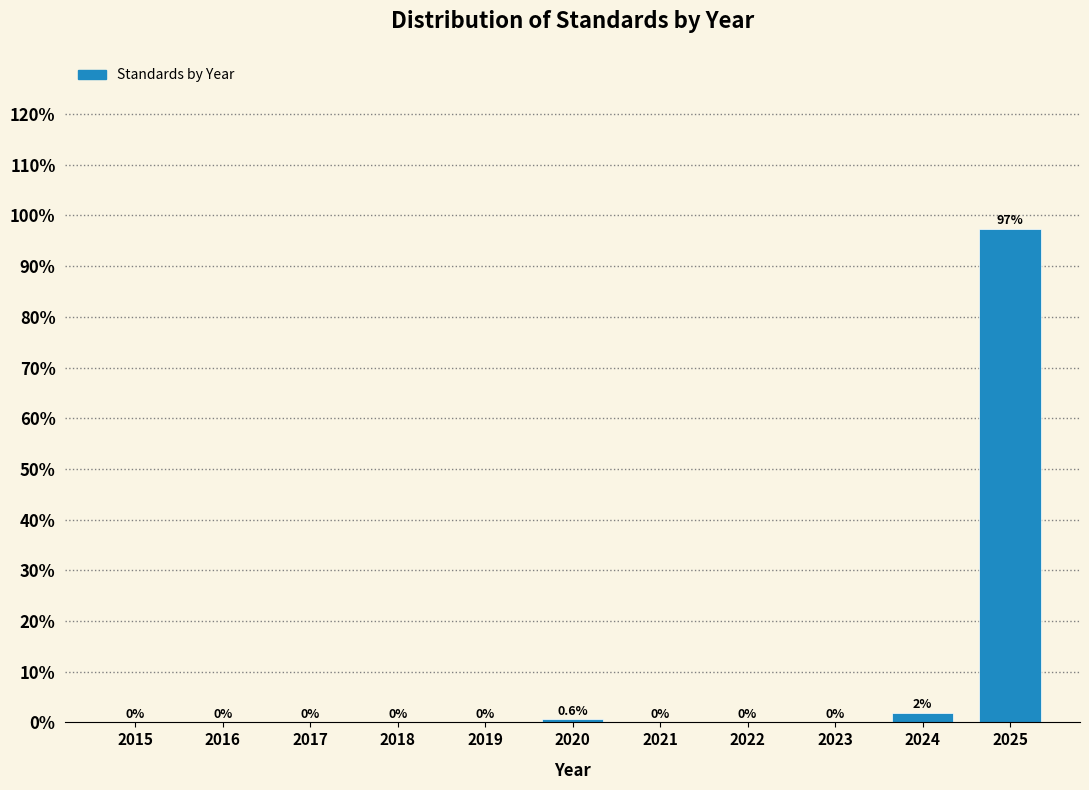

What is the sum of all values?

100.0